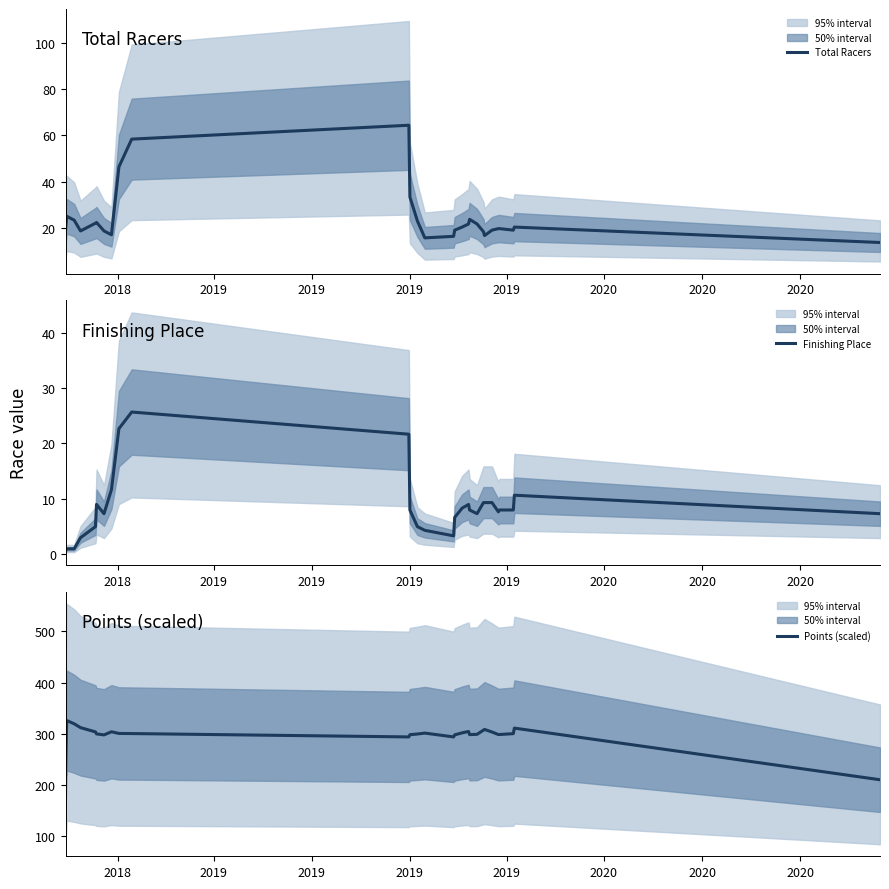

Is it true that Total Racers equals 23.7 at 21?

False